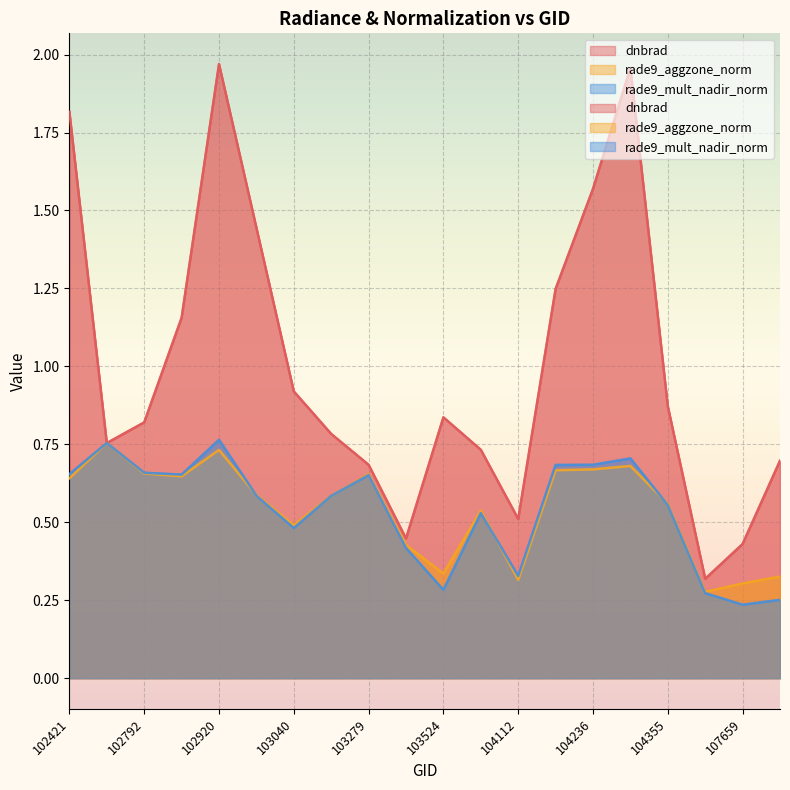

What is the minimum value for rade9_aggzone_norm?

0.3